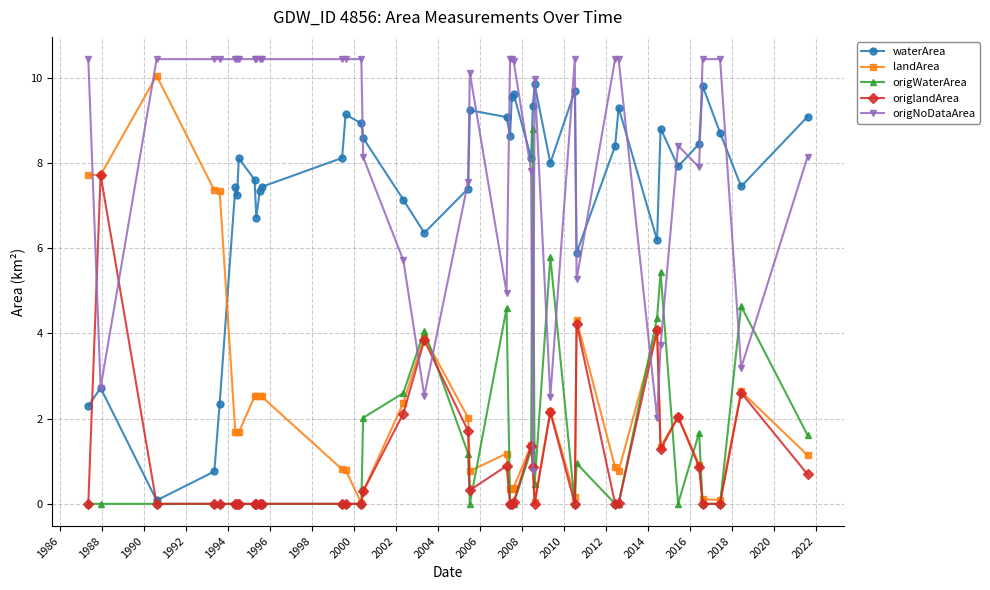

Which series has the largest total across all categories?

origNoDataArea